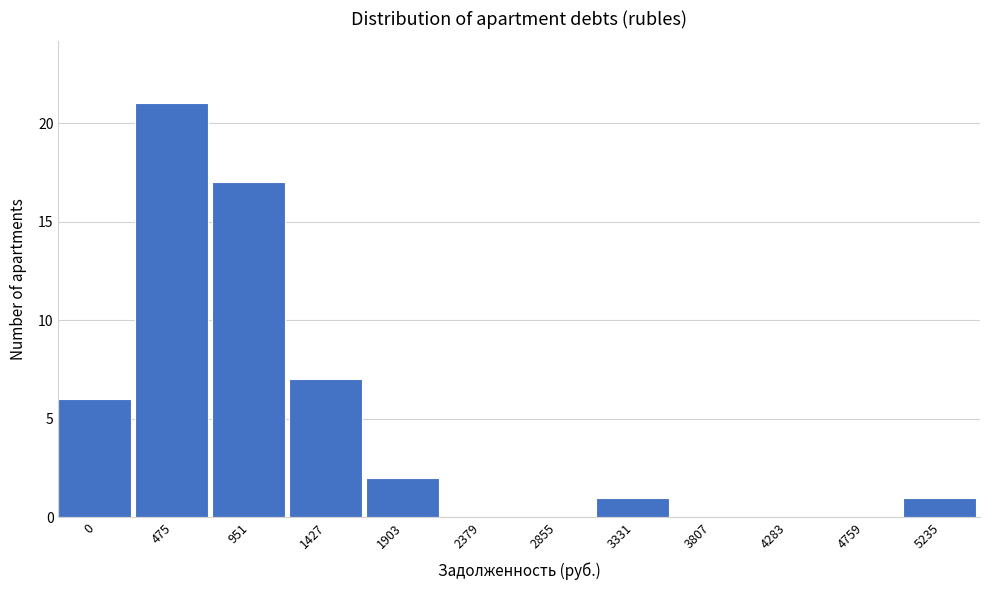

Reading left to right, transcribe all the data shown in this chart.

0=6	475=21	951=17	1427=7	1903=2	2379=0	2855=0	3331=1	3807=0	4283=0	4759=0	5235=1